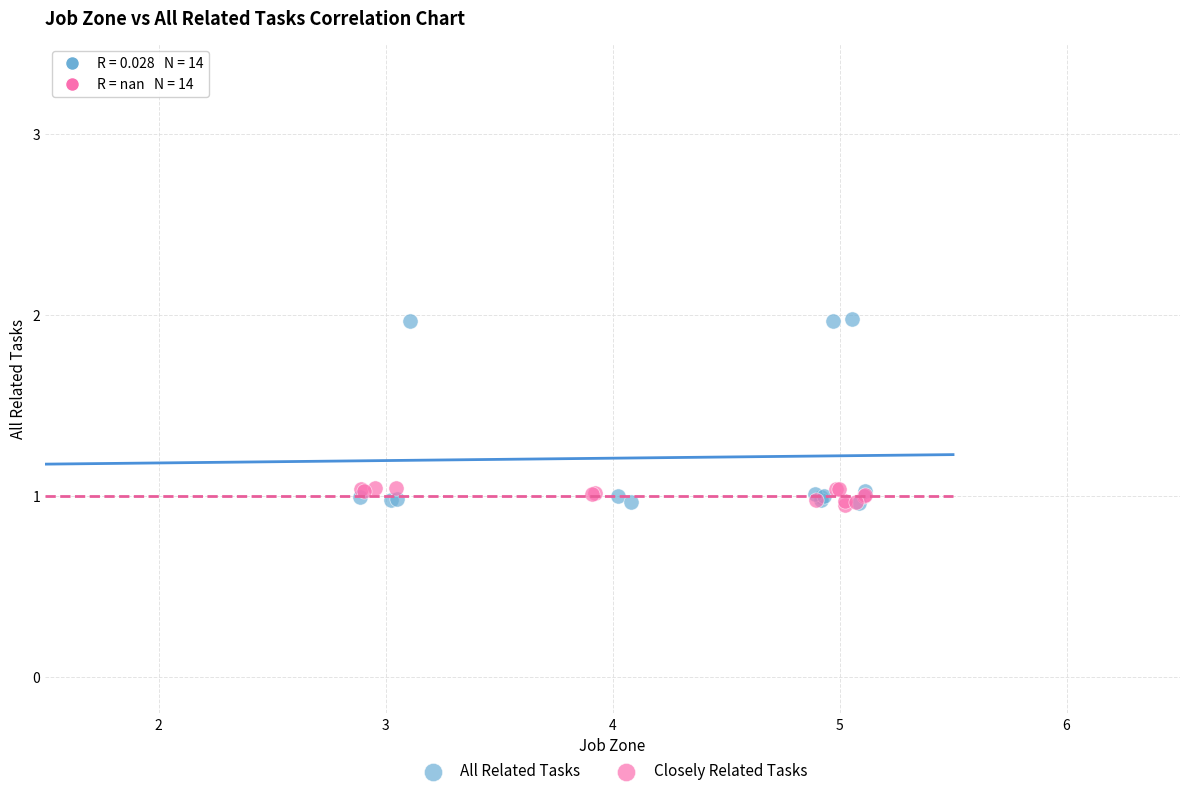

Which series reaches the maximum Y coordinate?

All Related Tasks